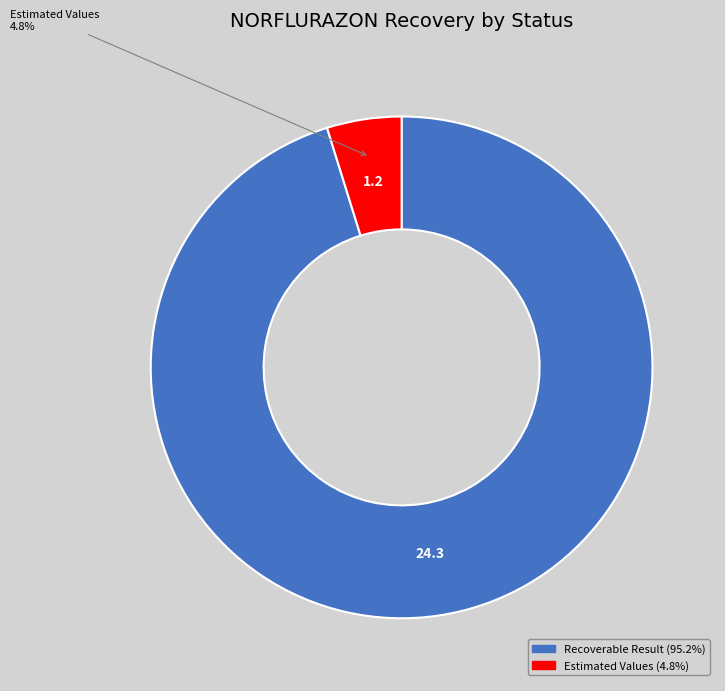

Does any single category account for the majority?

Yes